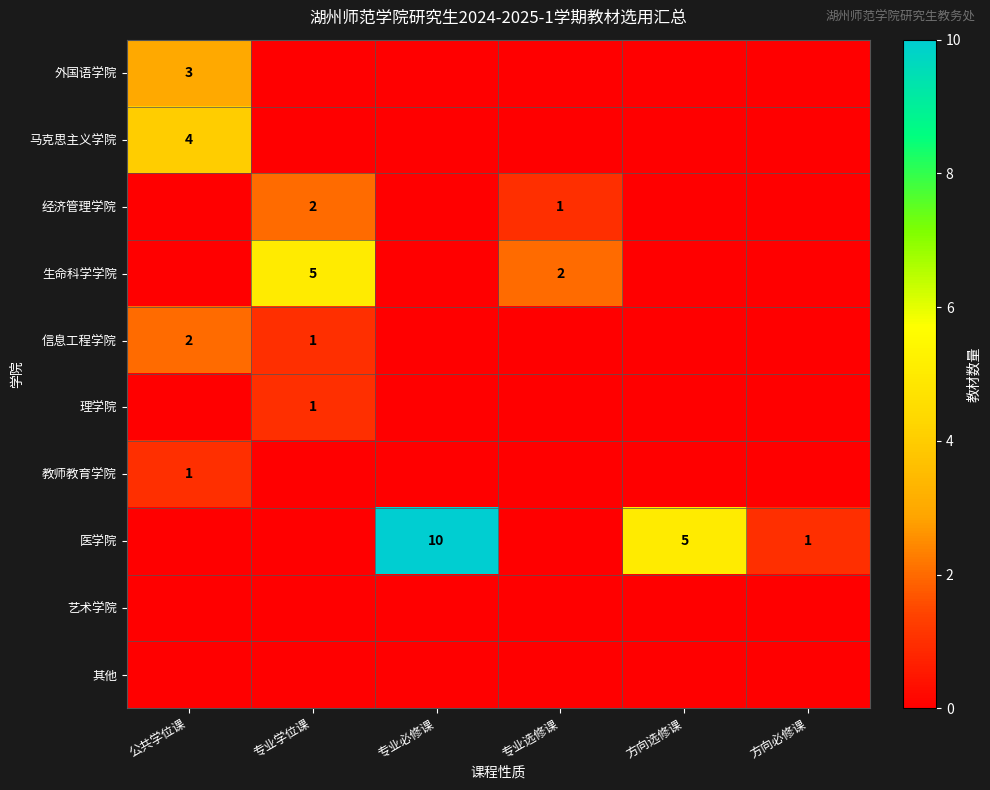

True or false: 经济管理学院 has a value of 2 at 专业学位课.

True